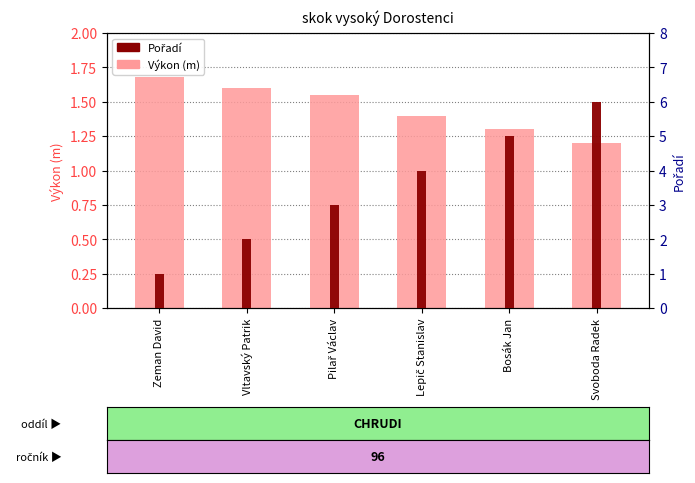

True or false: Výkon has a value of 2.4 at Lepič Stanislav.

False